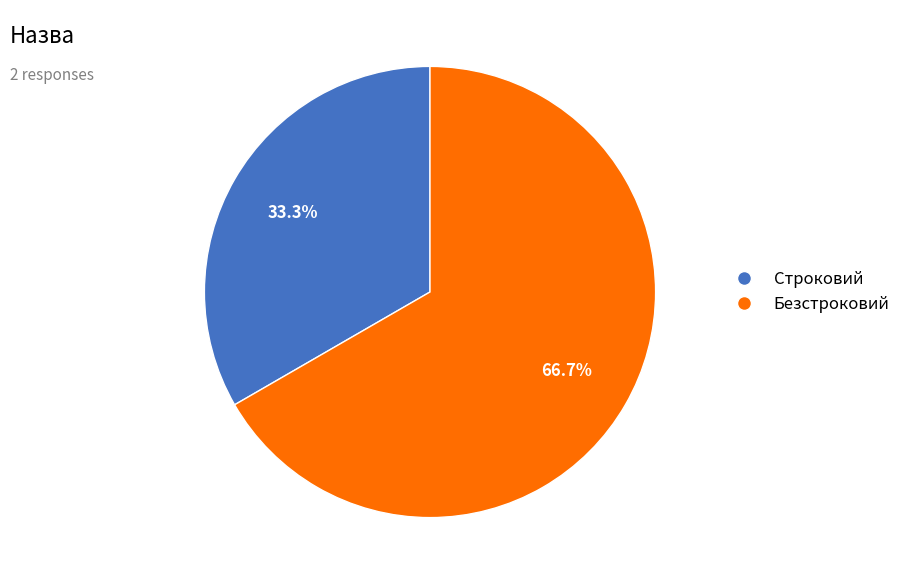

Approximately how many times larger is the value at Строковий compared to Безстроковий?

0.5